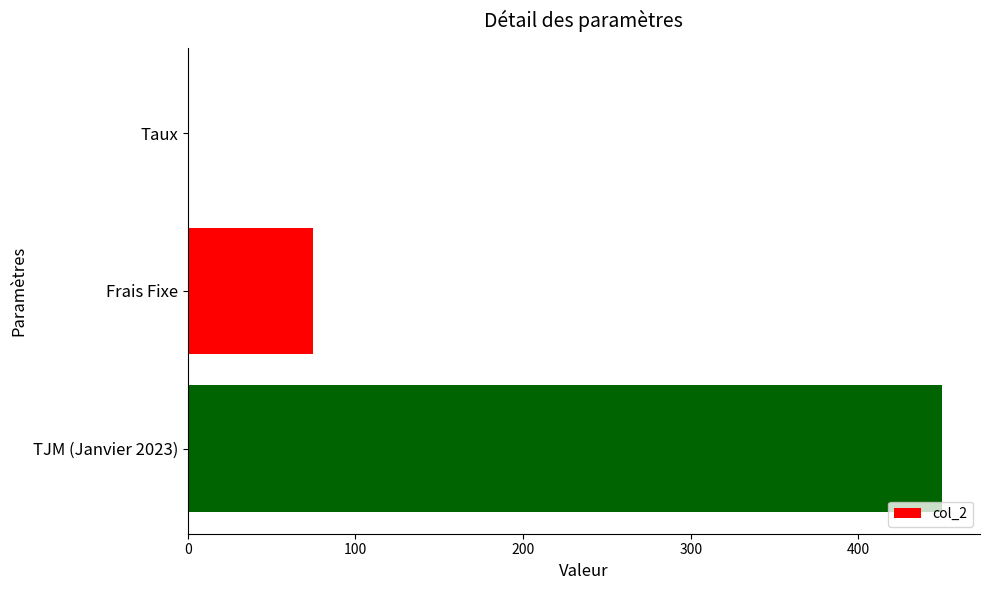

At which category does the chart reach its peak across all series?

TJM (Janvier 2023)